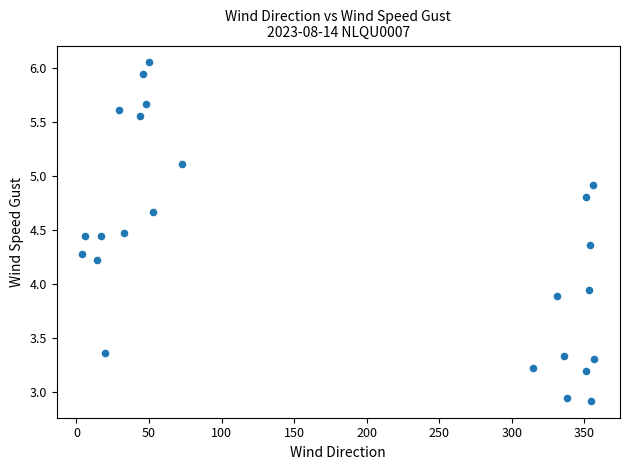

What is the range of Y values (max minus min)?

3.1